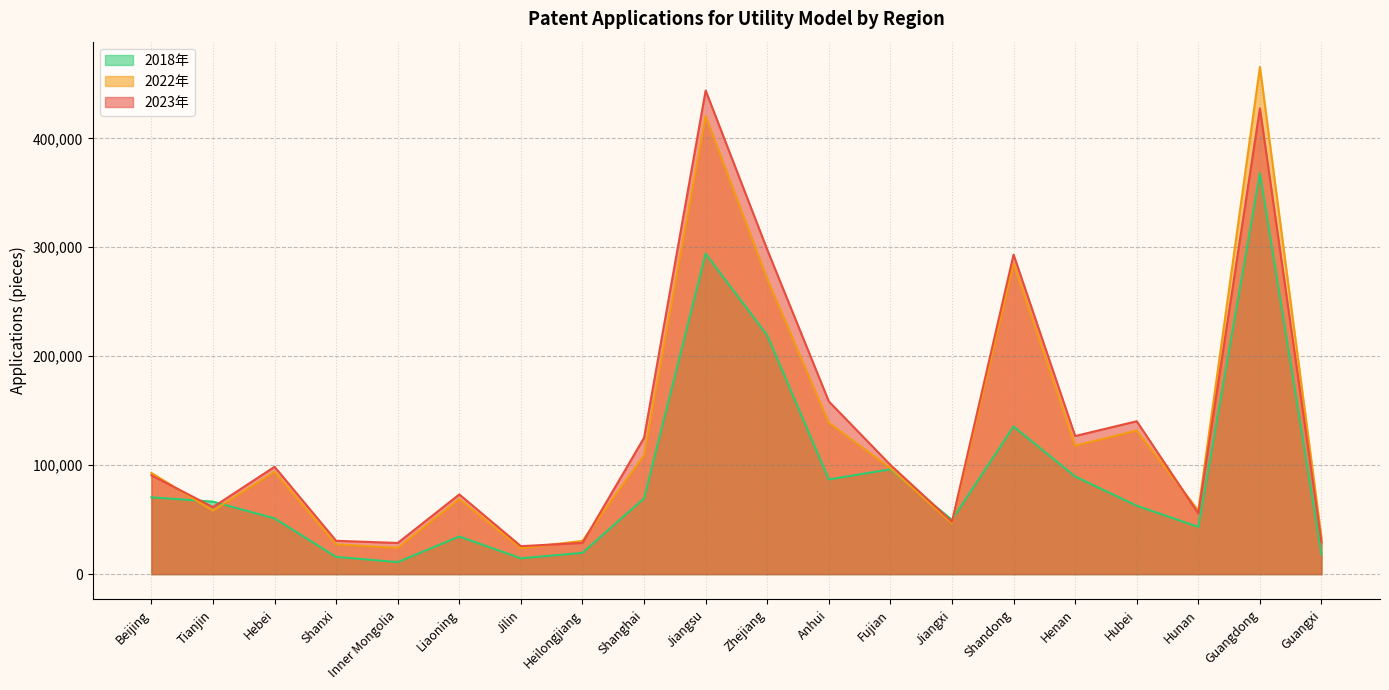

Which label corresponds to the largest value in the chart?

Guangdong